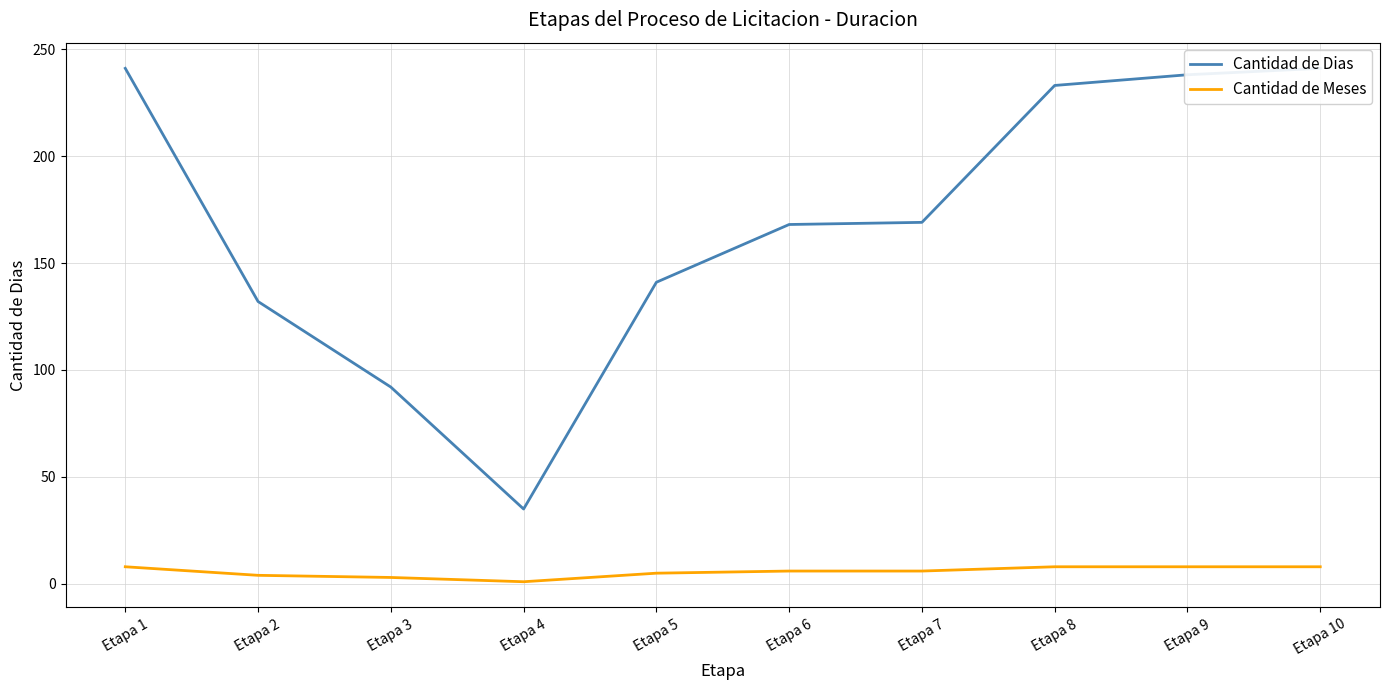

What is the maximum value for Cantidad de Dias?

241